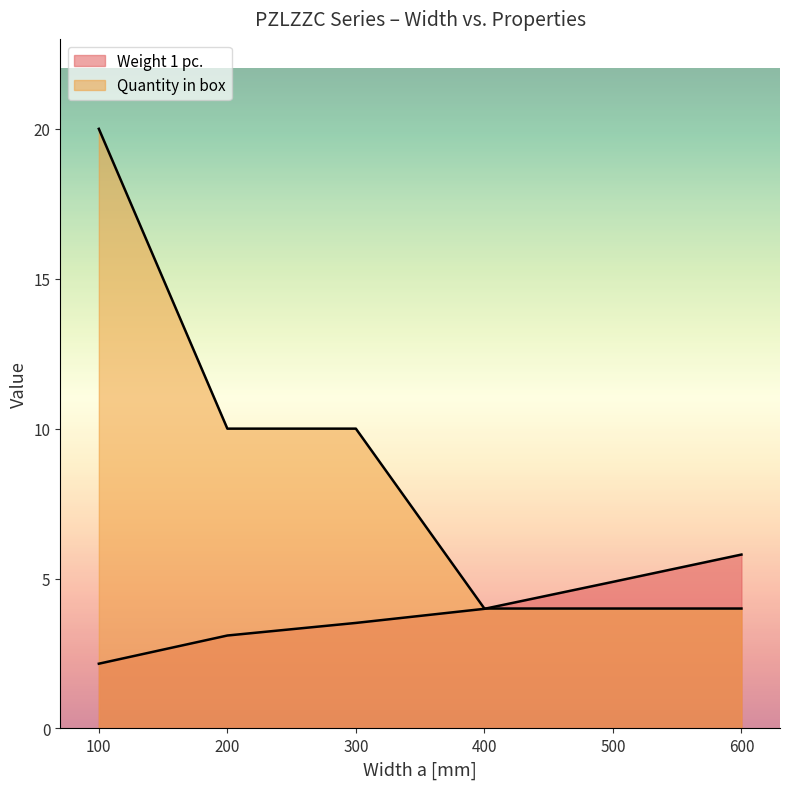

What are all the series names shown in the legend?

Weight 1 pc., Quantity in box